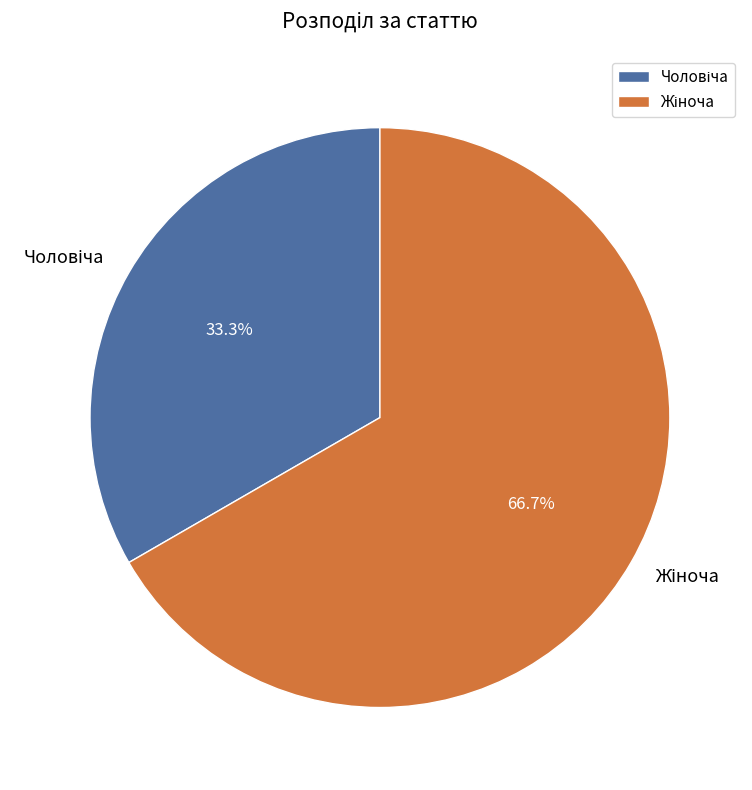

Does any single category account for the majority?

Yes